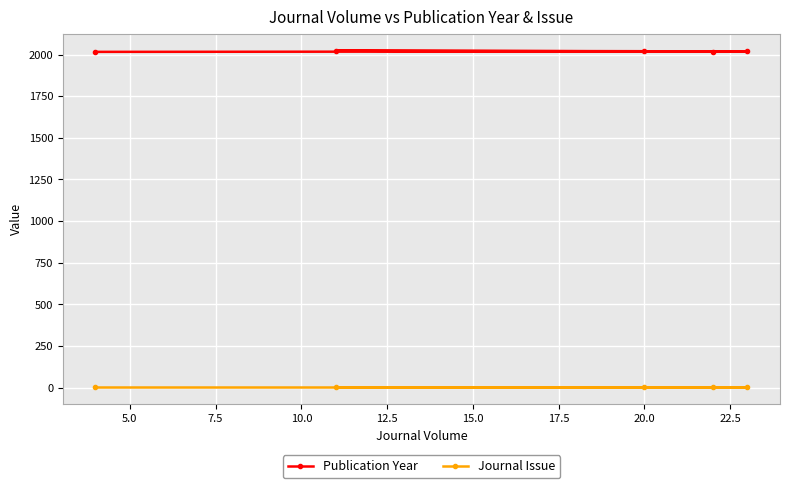

What is the value of the Journal Issue point at the 1st from the left?

1